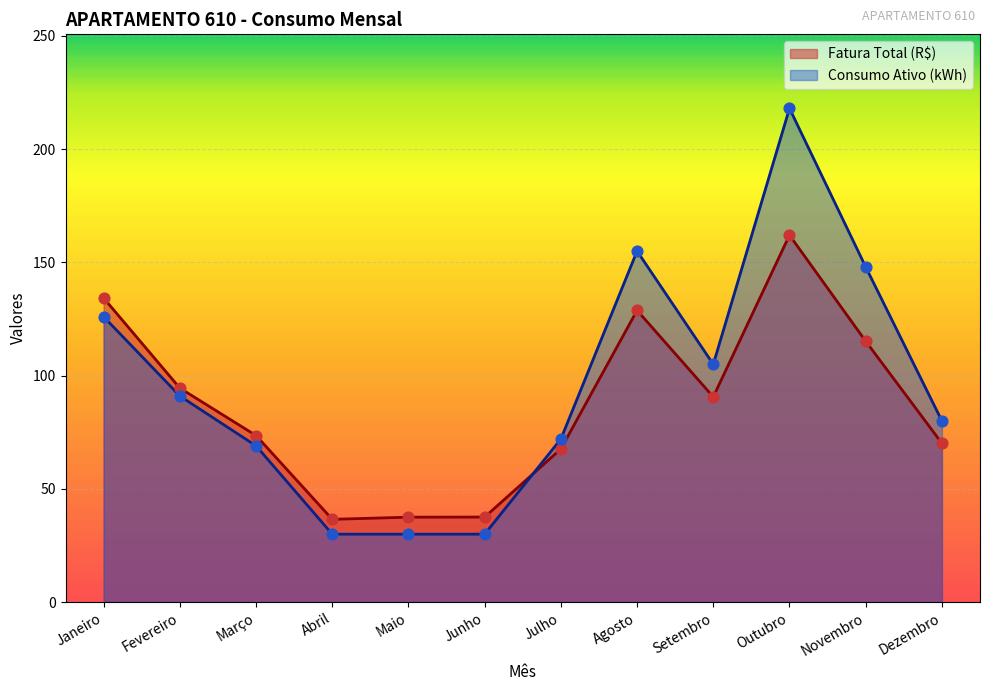

At how many categories does at least one series exceed 38?

9